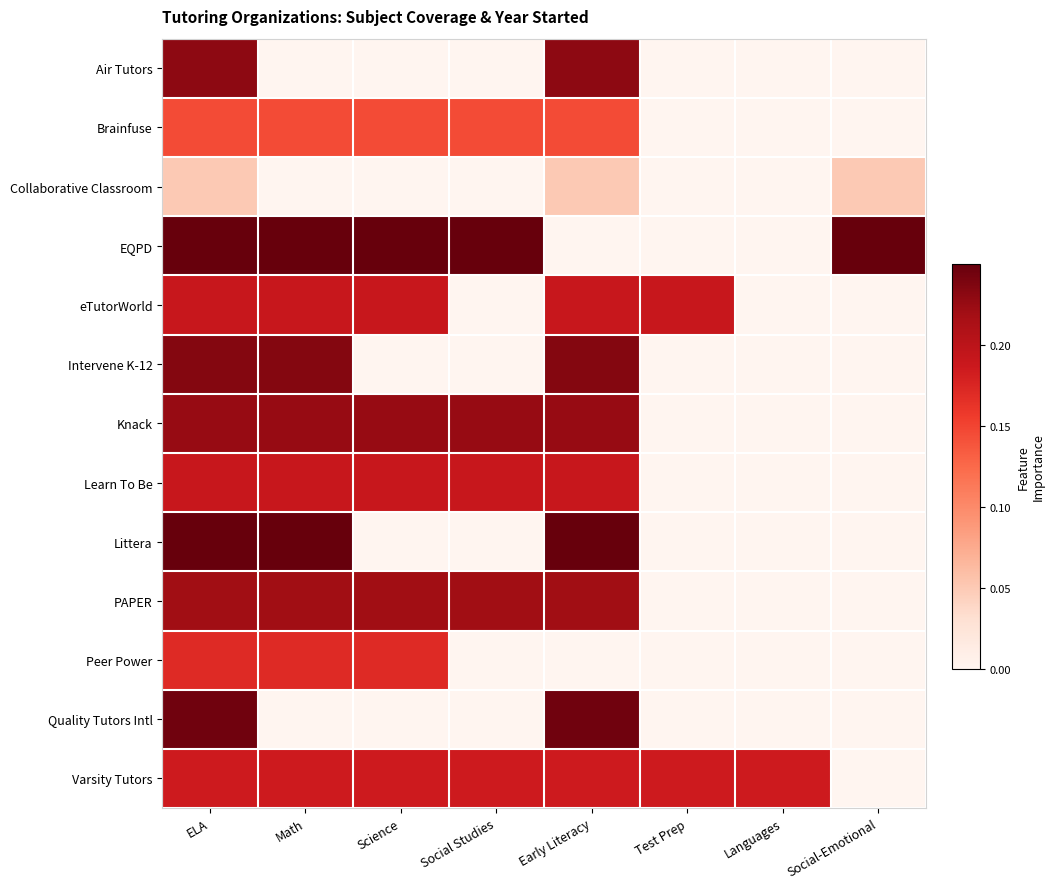

What is the total value across all series at ELA?

2.6